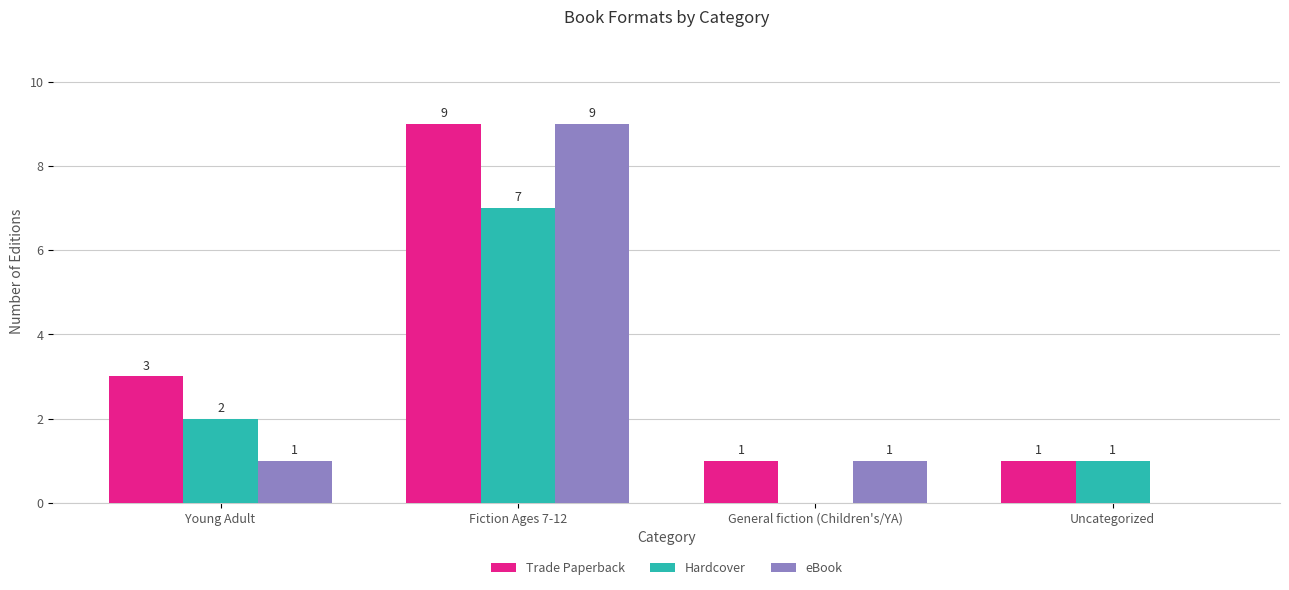

Which series has the largest total across all categories?

Trade Paperback